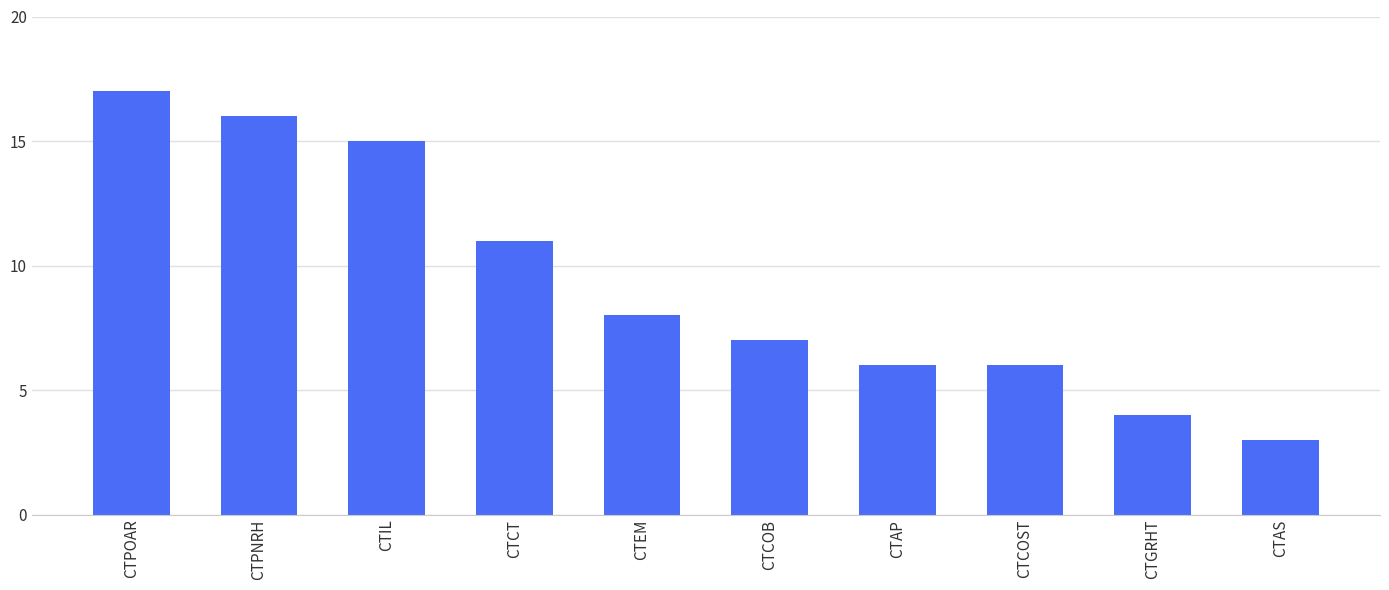

What is the label of the 1st bar from the left?

CTPOAR